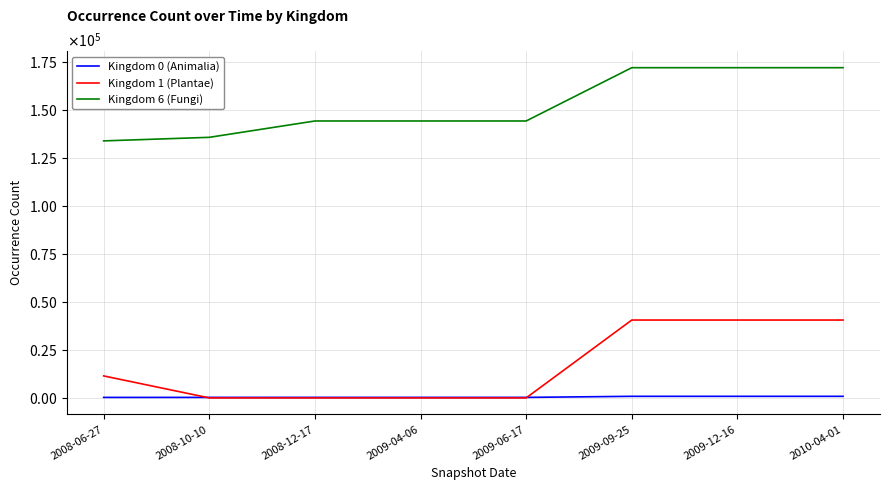

Does the chart have visible grid lines?

Yes